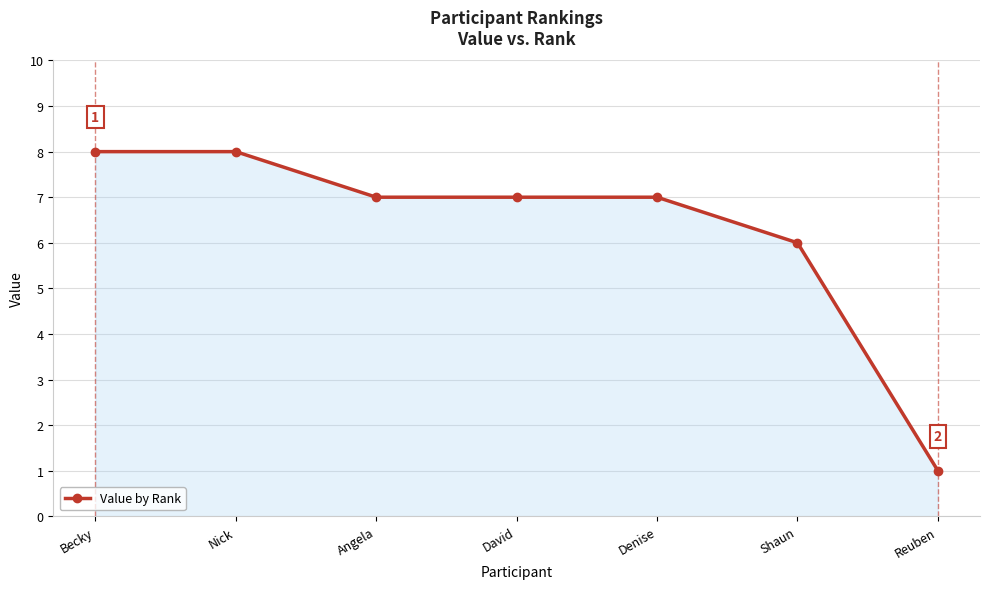

Is it true that the value at Nick is 8?

True